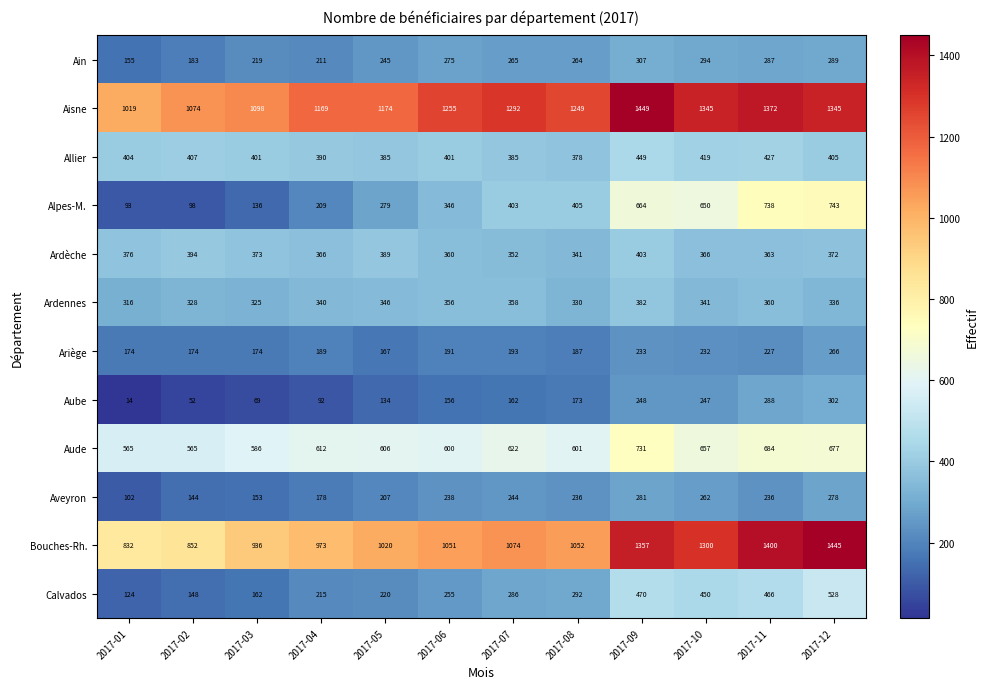

True or false: Calvados has a value of 286 at 2017-07.

True